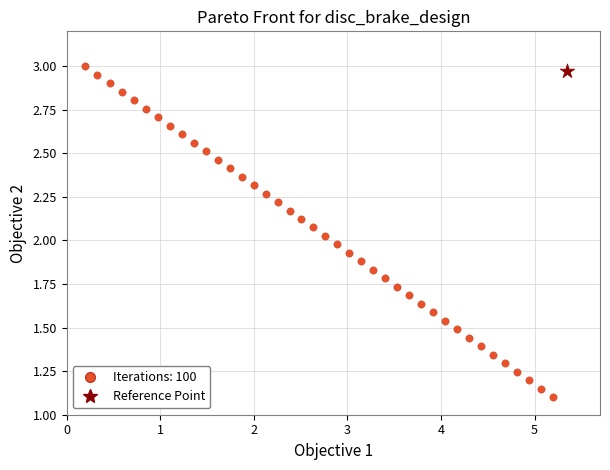

What are all the series names shown in the legend?

Iterations: 100, Reference Point